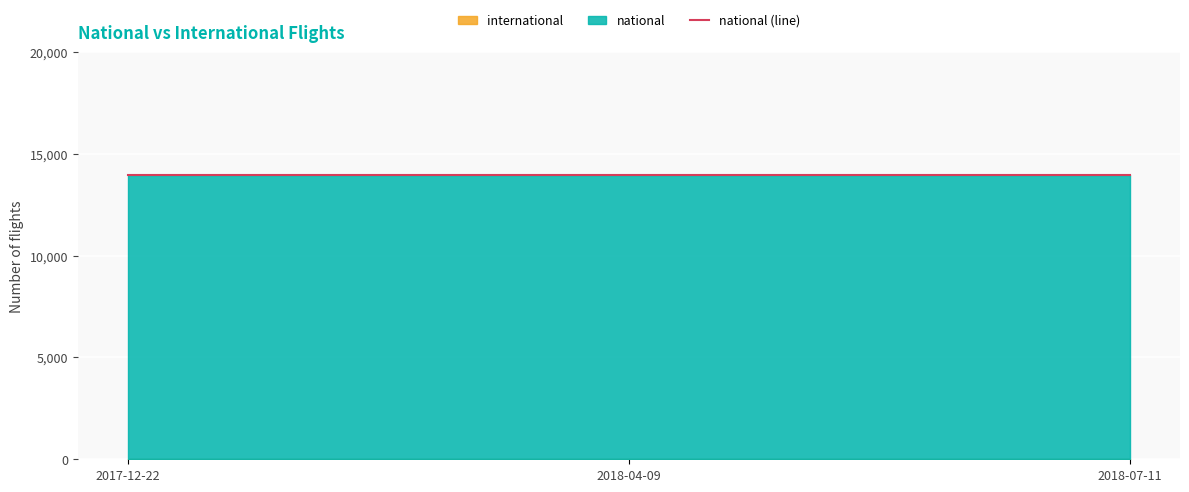

Reading right to left, transcribe all the data shown in this chart.

national: 13944	13944	13944
international: 0	0	0